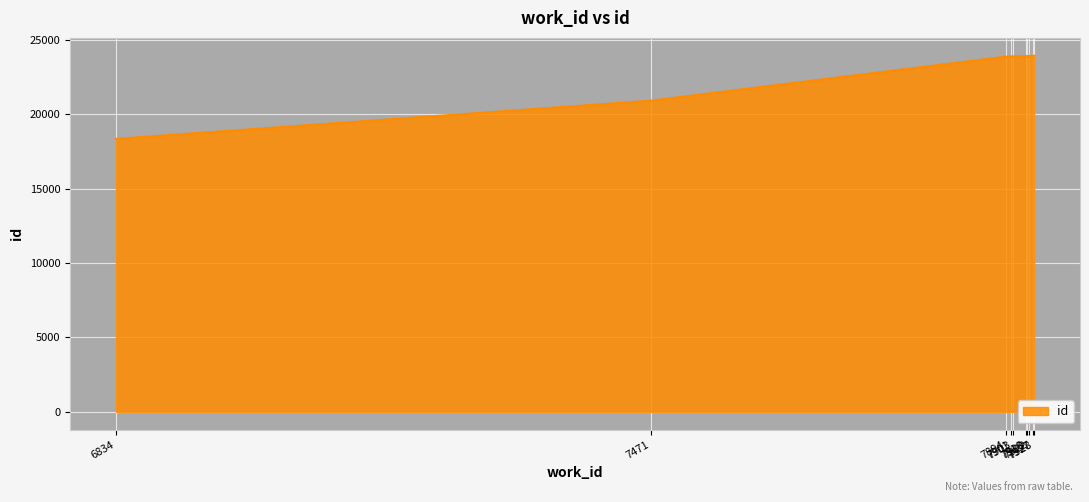

What is the minimum value shown in the chart?

18346